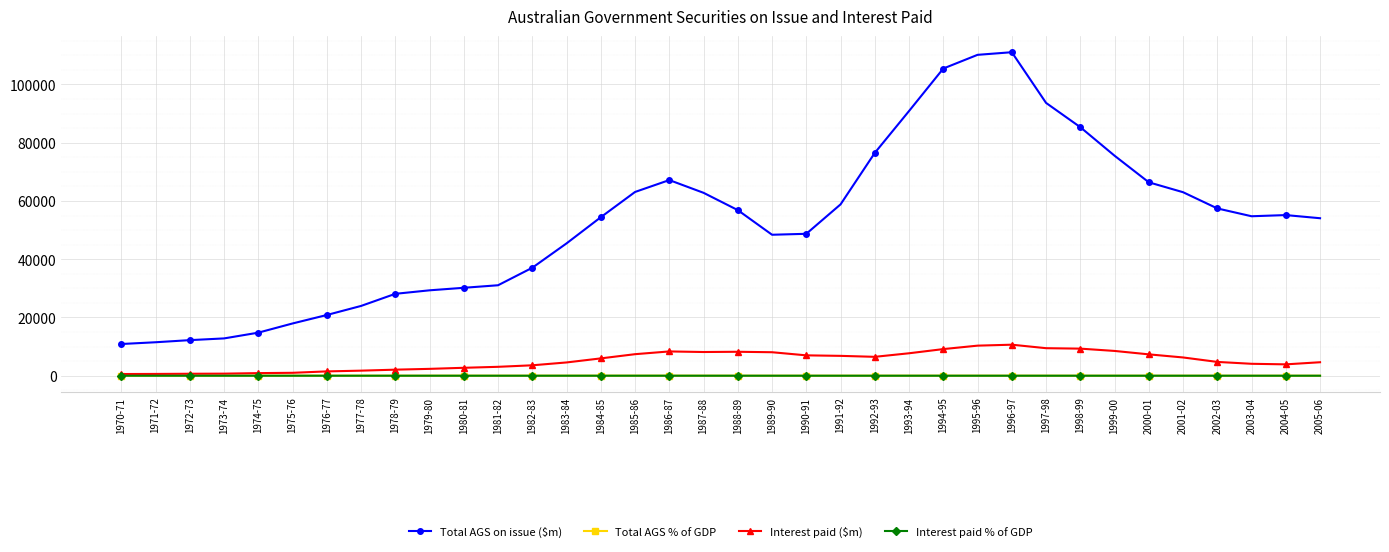

What is the label of the 33rd point from the left?

2002-03